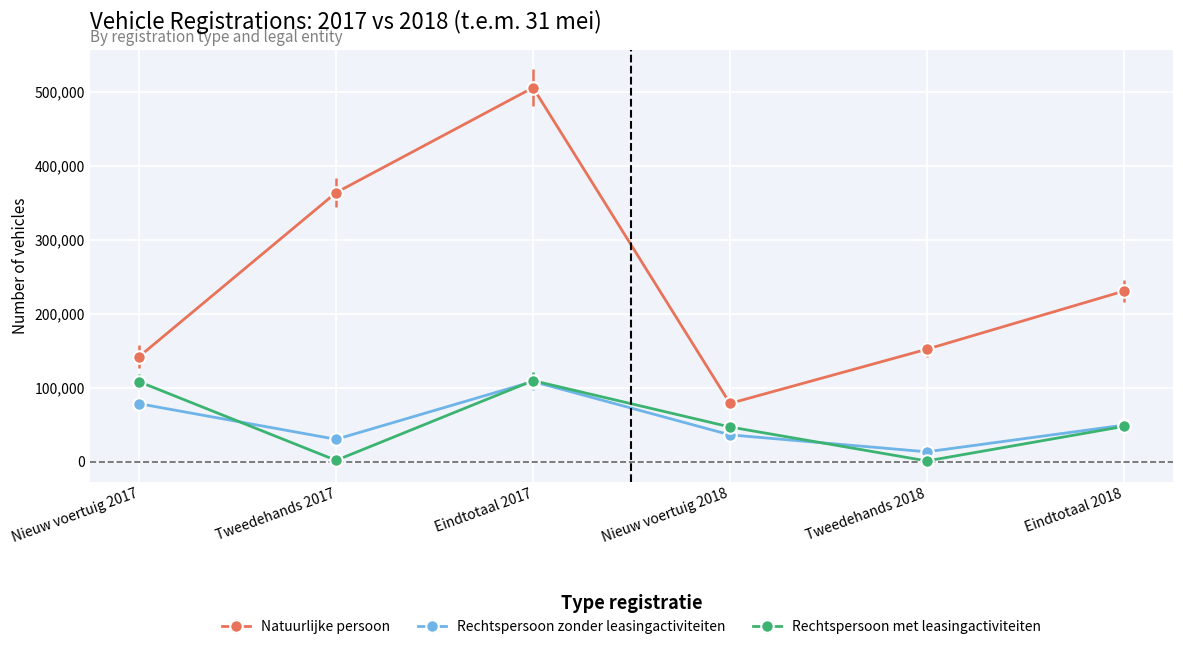

What position from the right is Eindtotaal 2017?

4